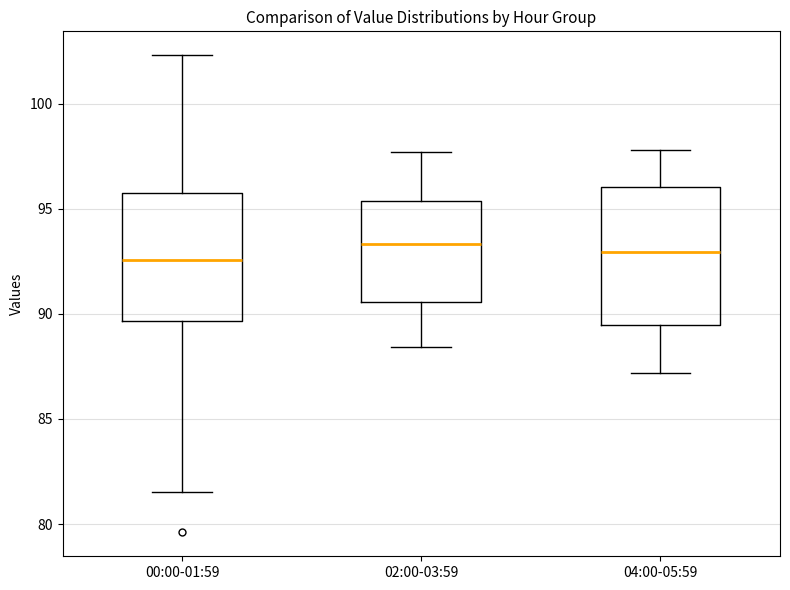

Reading left to right, read every box against the y-axis: the position of its median line, the range the box covers, and the ends of its whiskers. The values are not printed on the chart, so give them approximately, as read against the axis.

00:00-01:59: median 92.5, box 89.5 to 96.0, whiskers 81.5 to 102.5
02:00-03:59: median 93.5, box 90.5 to 95.5, whiskers 88.5 to 97.5
04:00-05:59: median 93.0, box 89.5 to 96.0, whiskers 87.0 to 98.0